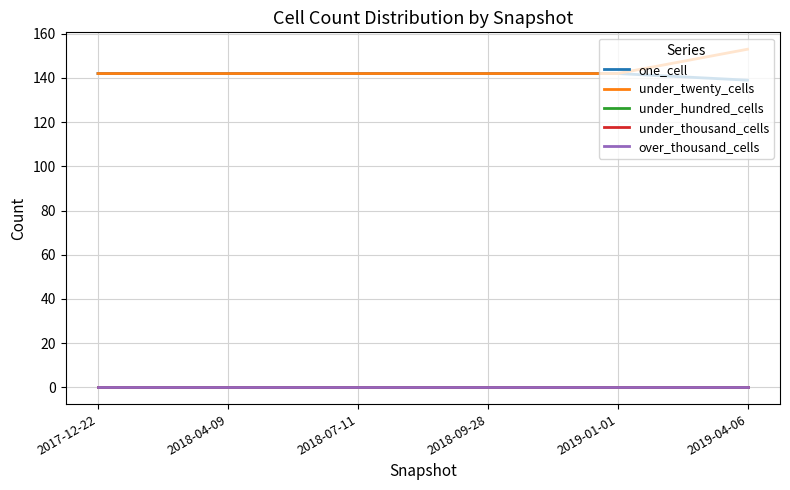

What is the value of the under_twenty_cells point at the 2nd from the left?

142